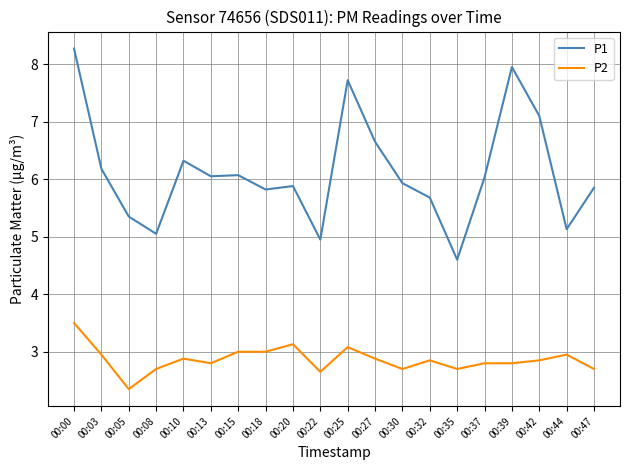

Rank the series by their average value, from lowest to highest.

P2, P1